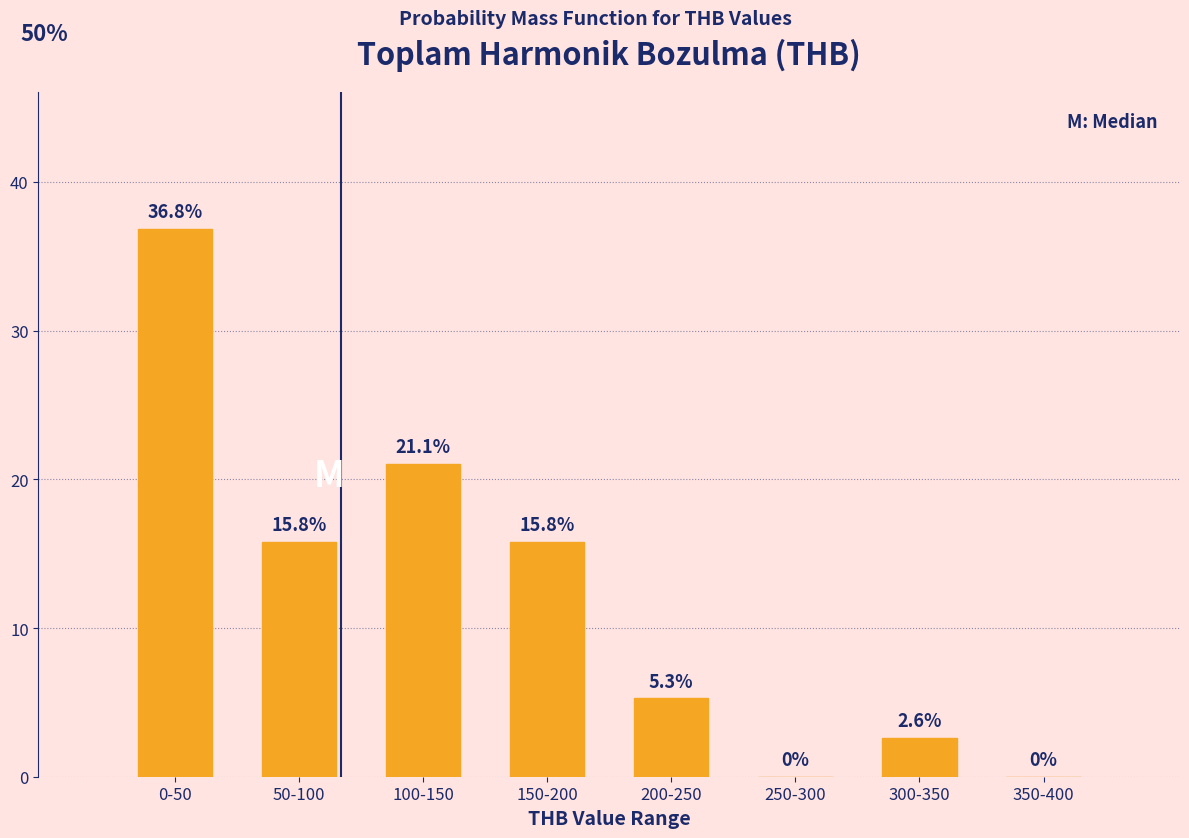

Reading right to left, transcribe all the data shown in this chart.

350-400=0.0	300-350=2.6	250-300=0.0	200-250=5.3	150-200=15.8	100-150=21.1	50-100=15.8	0-50=36.8